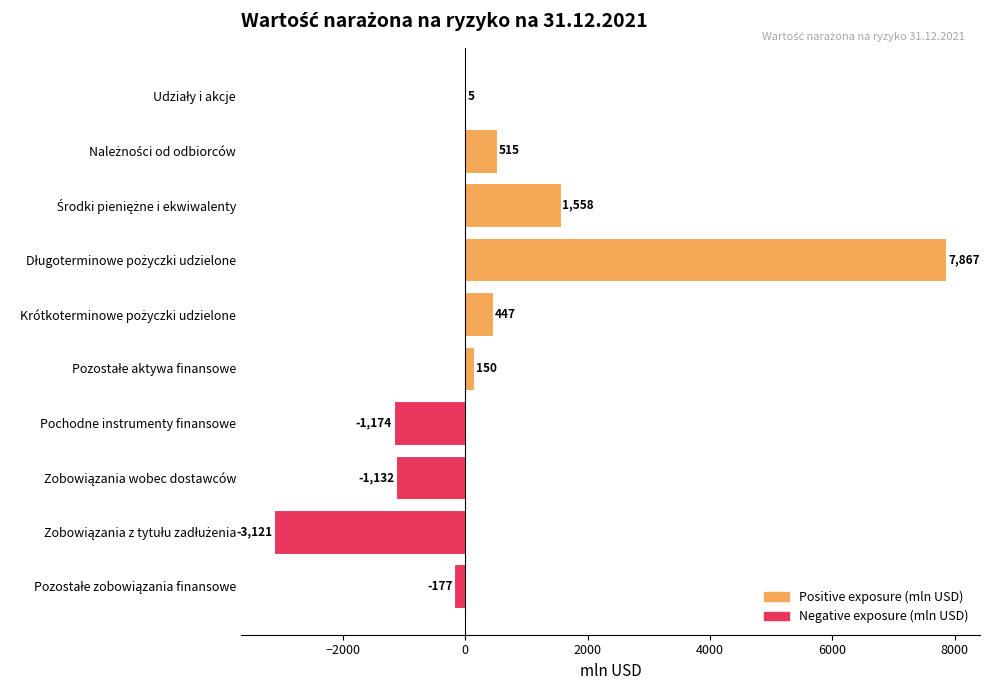

What is the sum of all values?

4938